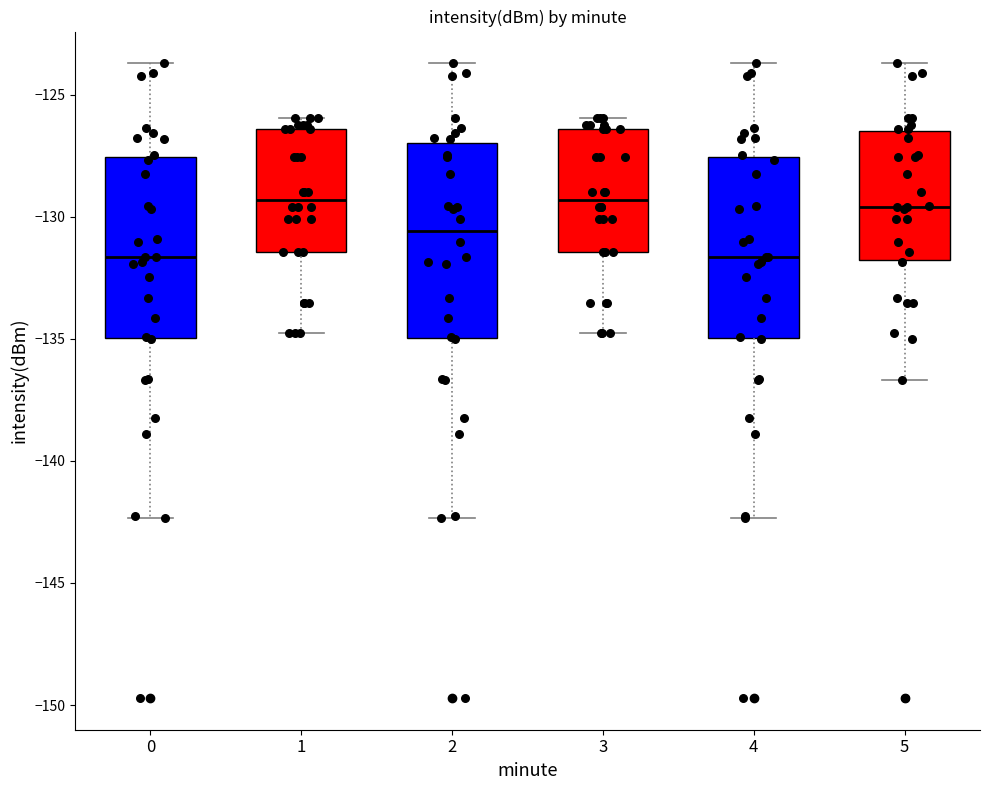

Reading left to right, read every box against the y-axis: the position of its median line, the range the box covers, and the ends of its whiskers. The values are not printed on the chart, so give them approximately, as read against the axis.

0: median -131.5, box -135.0 to -127.5, whiskers -142.5 to -123.5
1: median -129.5, box -131.5 to -126.5, whiskers -135.0 to -126.0
2: median -130.5, box -135.0 to -127.0, whiskers -142.5 to -123.5
3: median -129.5, box -131.5 to -126.5, whiskers -135.0 to -126.0
4: median -131.5, box -135.0 to -127.5, whiskers -142.5 to -123.5
5: median -129.5, box -132.0 to -126.5, whiskers -136.5 to -123.5